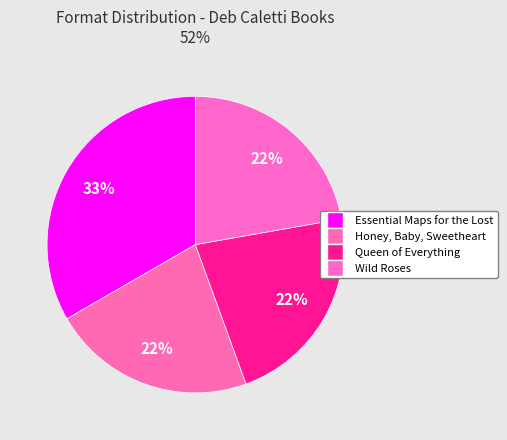

How many segments does this pie chart have?

4